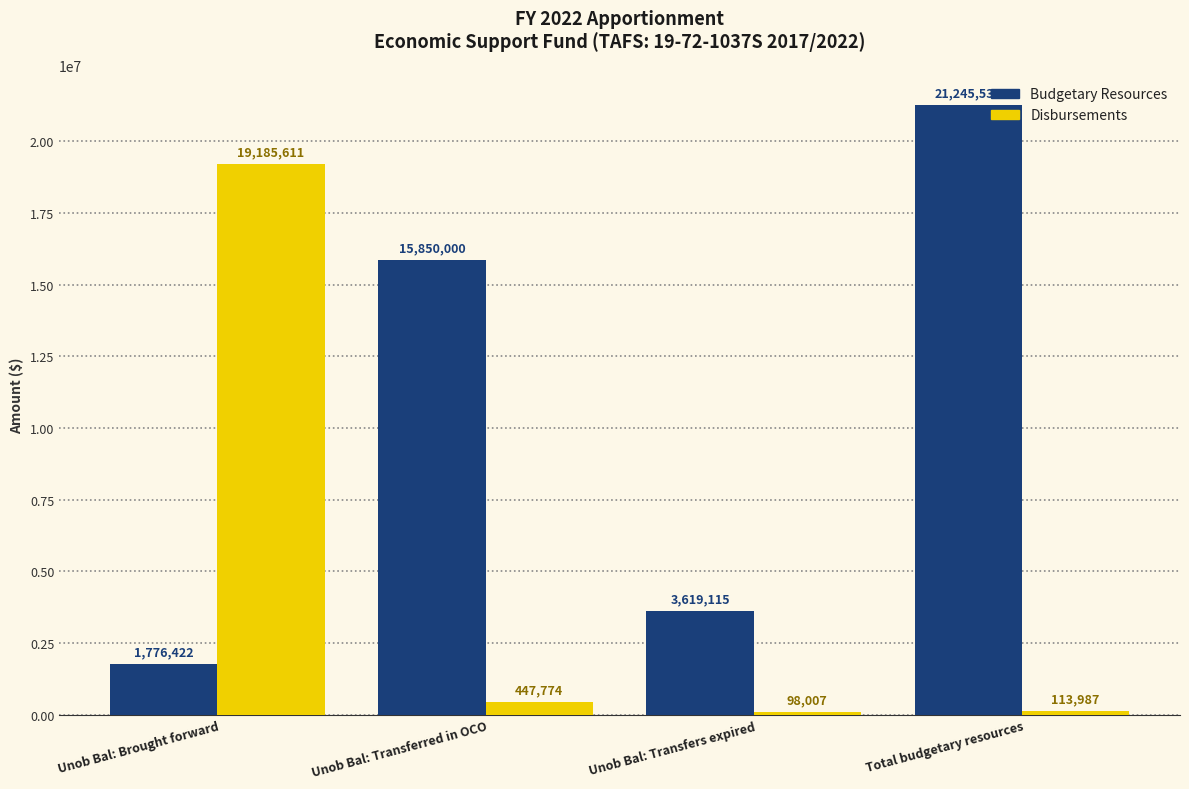

Reading left to right, what are all the values shown in this chart?

Budgetary Resources: Unob Bal: Brought forward=1776422	Unob Bal: Transferred in OCO=15850000	Unob Bal: Transfers expired=3619115	Total budgetary resources=21245537
Disbursements: Unob Bal: Brought forward=19185611	Unob Bal: Transferred in OCO=447774	Unob Bal: Transfers expired=98007	Total budgetary resources=113987